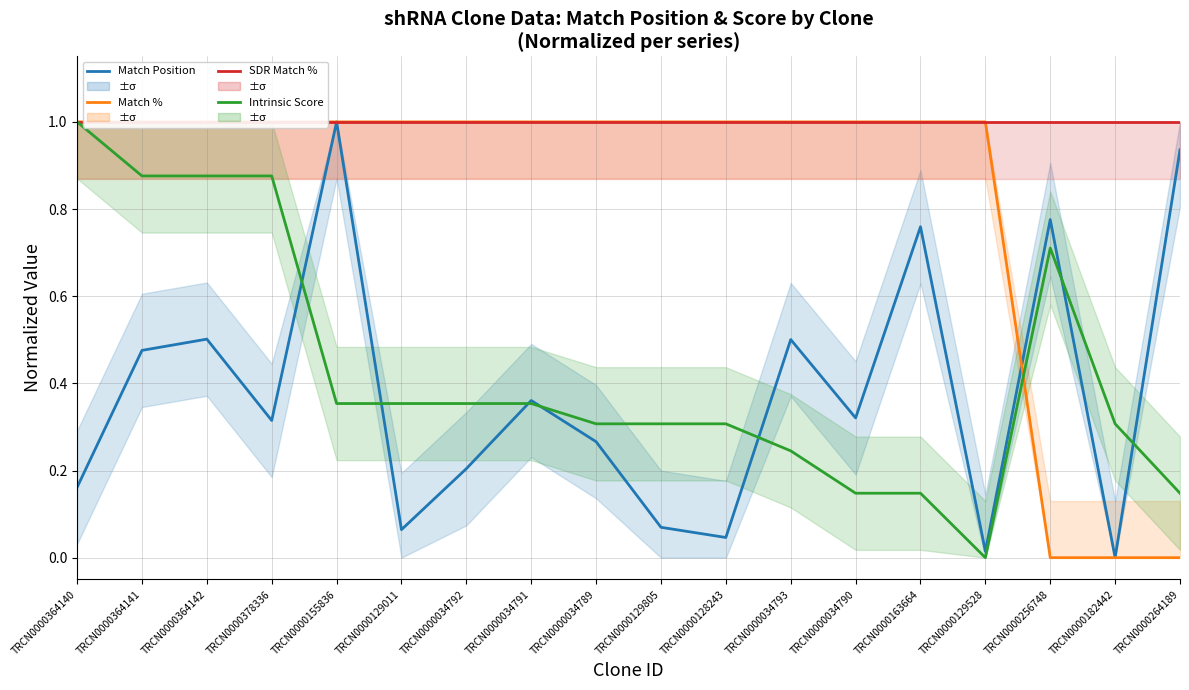

What is the total value across all series at TRCN0000182442?

1.3